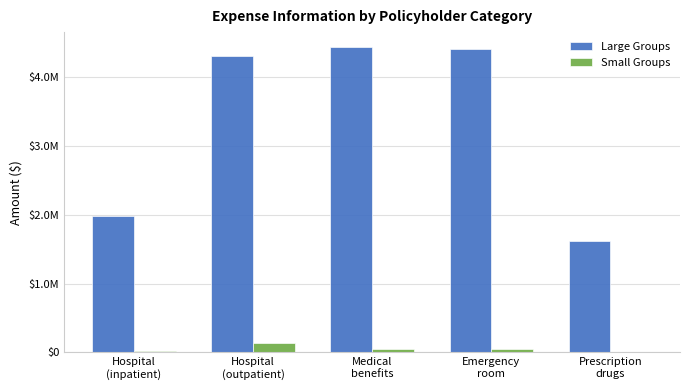

Does the chart contain stacked bars?

No